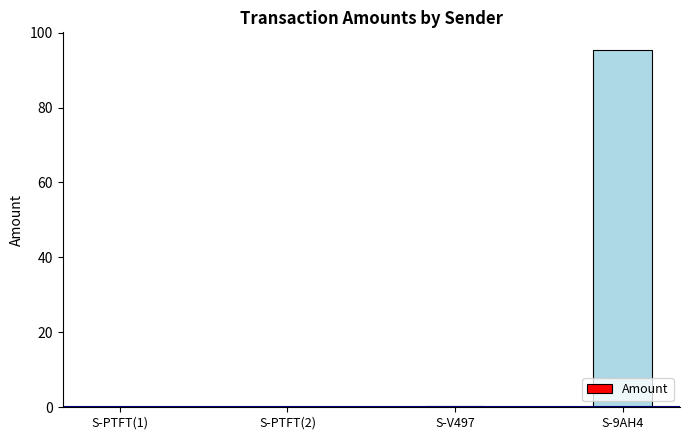

Which label corresponds to the largest value in the chart?

S-9AH4